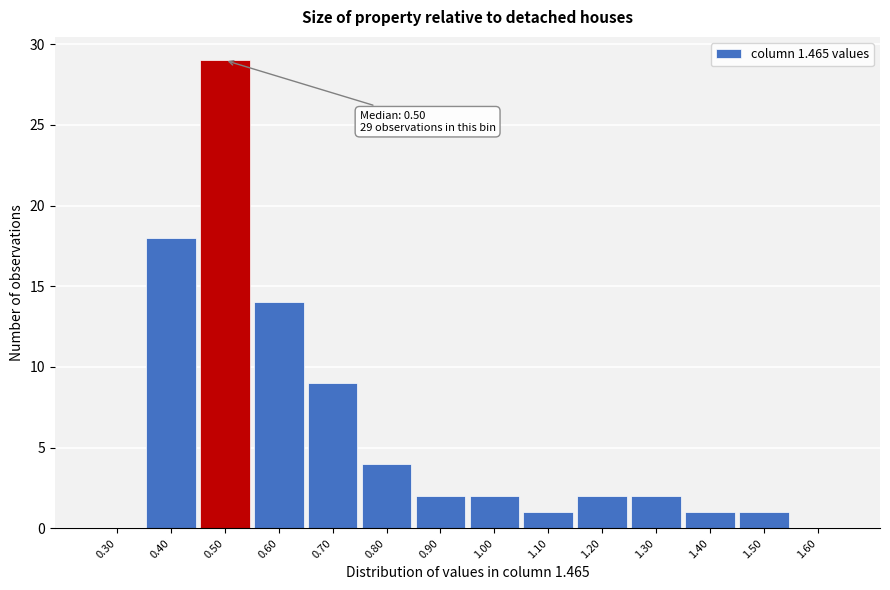

Which range on the x-axis has the tallest bar?

0.45 to 0.55